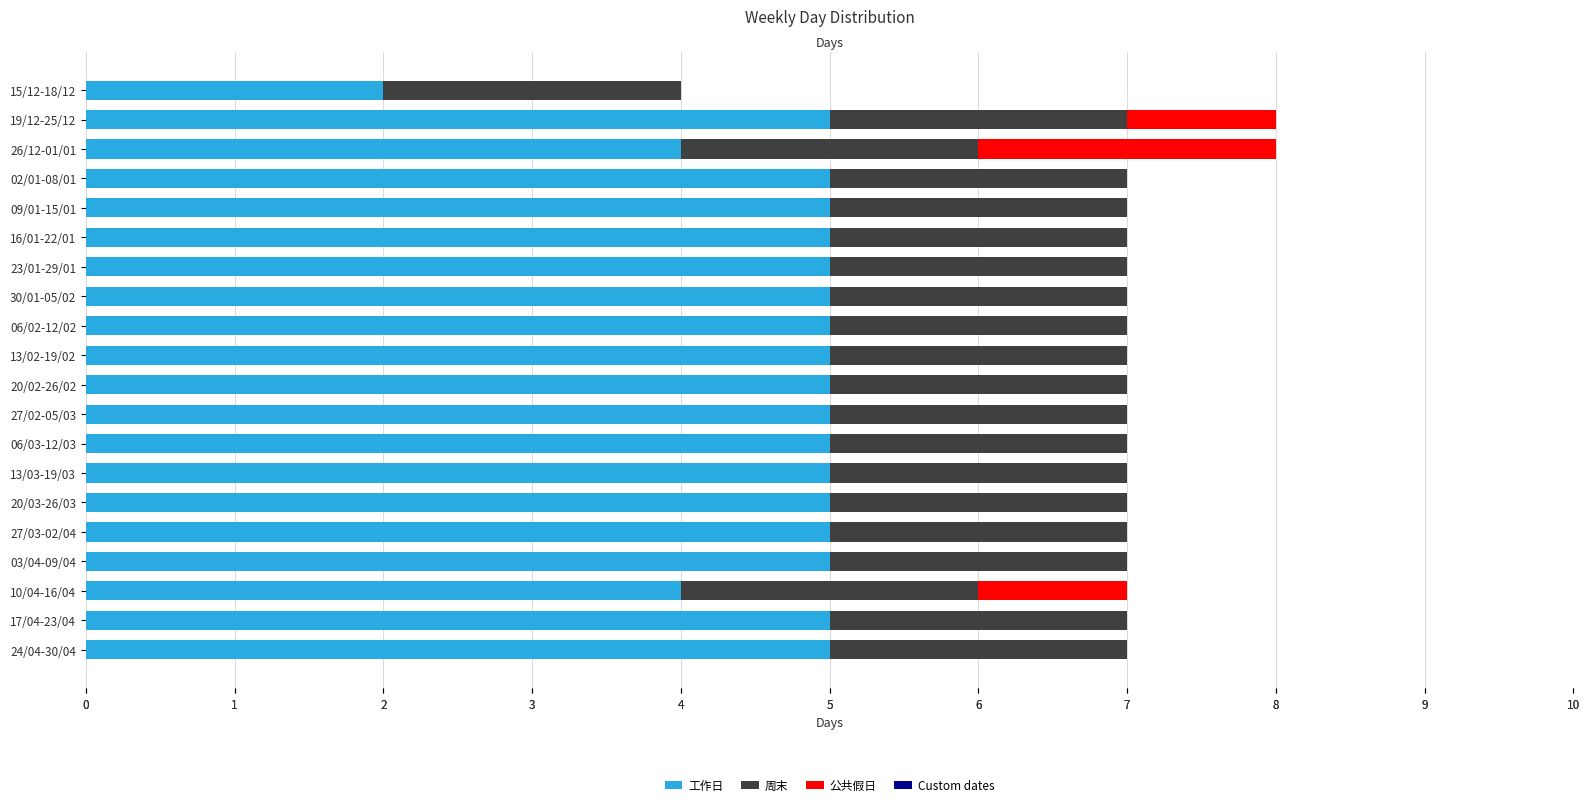

What is the sum of all 公共假日 values?

4.0